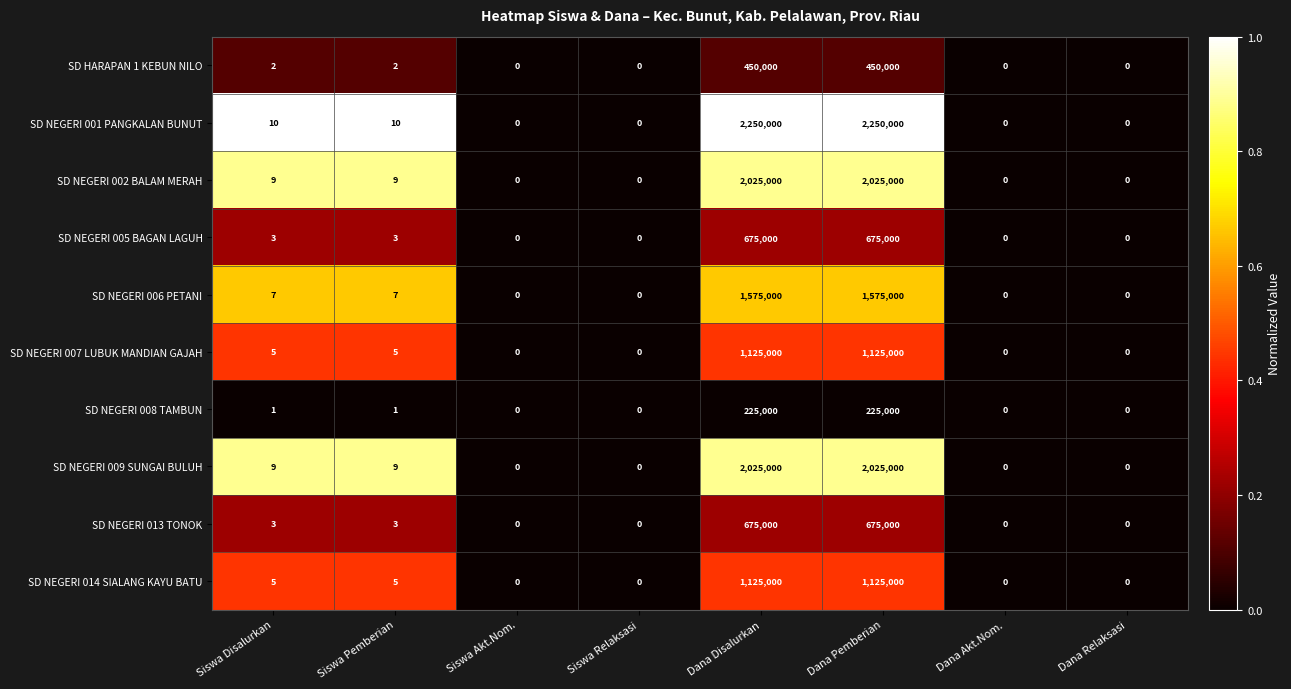

What is the total value across all series at Siswa Disalurkan?

54